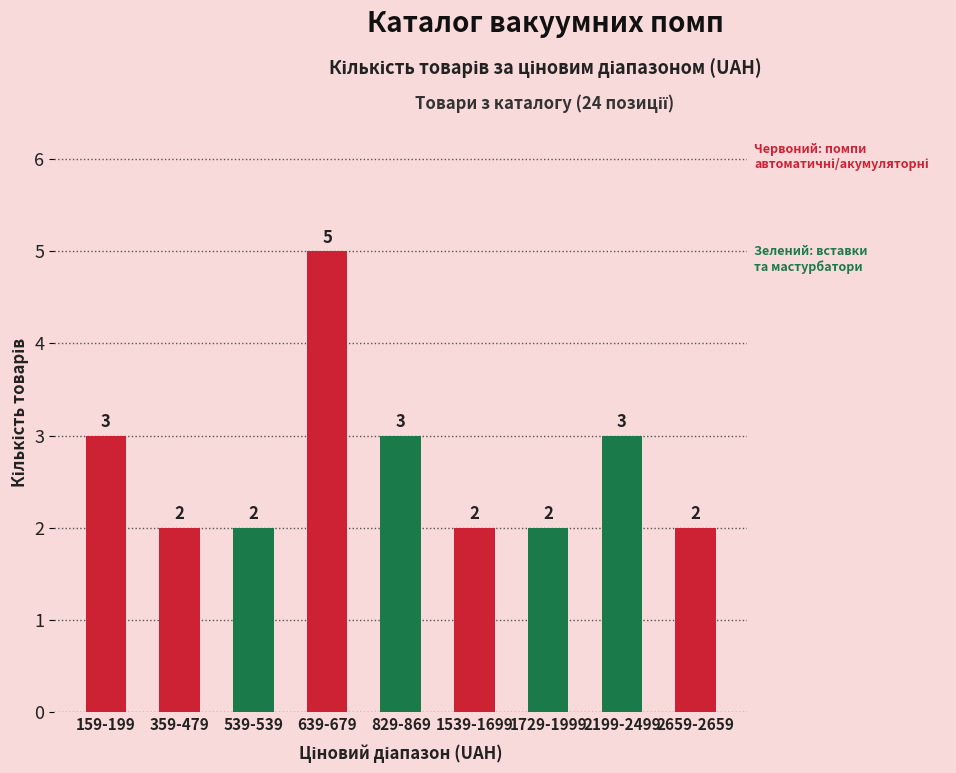

Which has a higher value, 829-869 or 359-479?

829-869